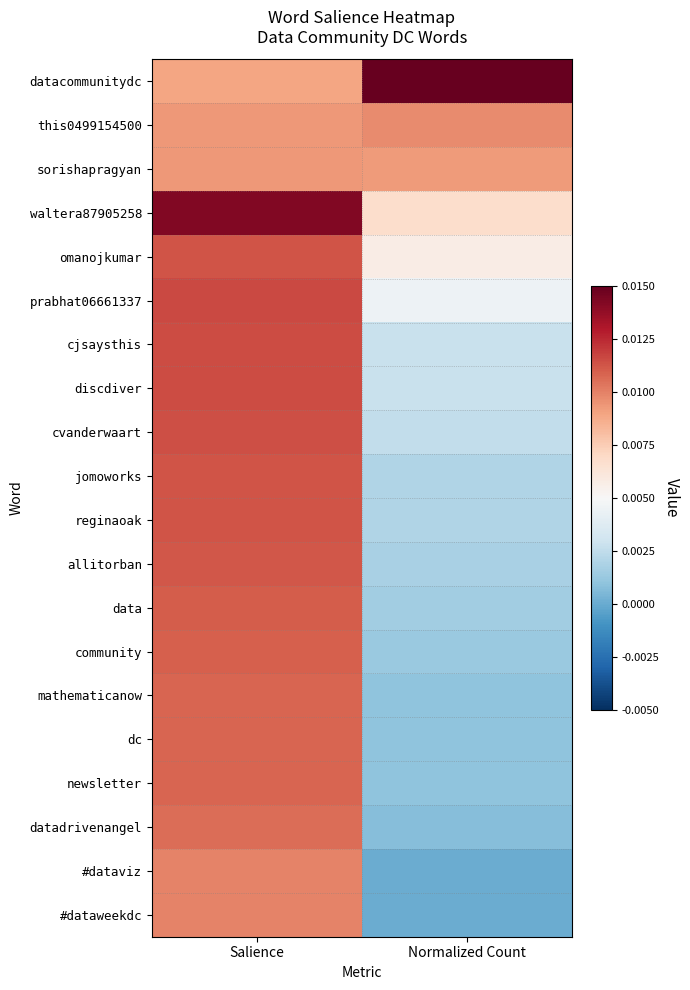

Reading left to right, what are all the values shown in this chart?

datacommunitydc: Salience=0.0	Normalized Count=0.0
this0499154500: Salience=0.0	Normalized Count=0.0
sorishapragyan: Salience=0.0	Normalized Count=0.0
waltera87905258: Salience=0.0	Normalized Count=0.0
omanojkumar: Salience=0.0	Normalized Count=0.0
prabhat06661337: Salience=0.0	Normalized Count=0.0
cjsaysthis: Salience=0.0	Normalized Count=0.0
discdiver: Salience=0.0	Normalized Count=0.0
cvanderwaart: Salience=0.0	Normalized Count=0.0
jomoworks: Salience=0.0	Normalized Count=0.0
reginaoak: Salience=0.0	Normalized Count=0.0
allitorban: Salience=0.0	Normalized Count=0.0
data: Salience=0.0	Normalized Count=0.0
community: Salience=0.0	Normalized Count=0.0
mathematicanow: Salience=0.0	Normalized Count=0.0
dc: Salience=0.0	Normalized Count=0.0
newsletter: Salience=0.0	Normalized Count=0.0
datadrivenangel: Salience=0.0	Normalized Count=0.0
#dataviz: Salience=0.0	Normalized Count=0.0
#dataweekdc: Salience=0.0	Normalized Count=0.0